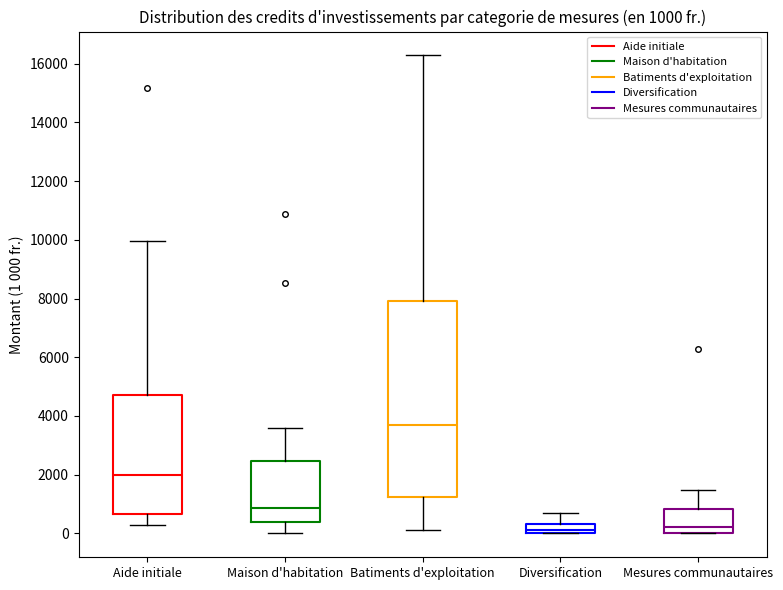

Which box is the tallest, from its lower edge to its upper edge?

Batiments d'exploitation